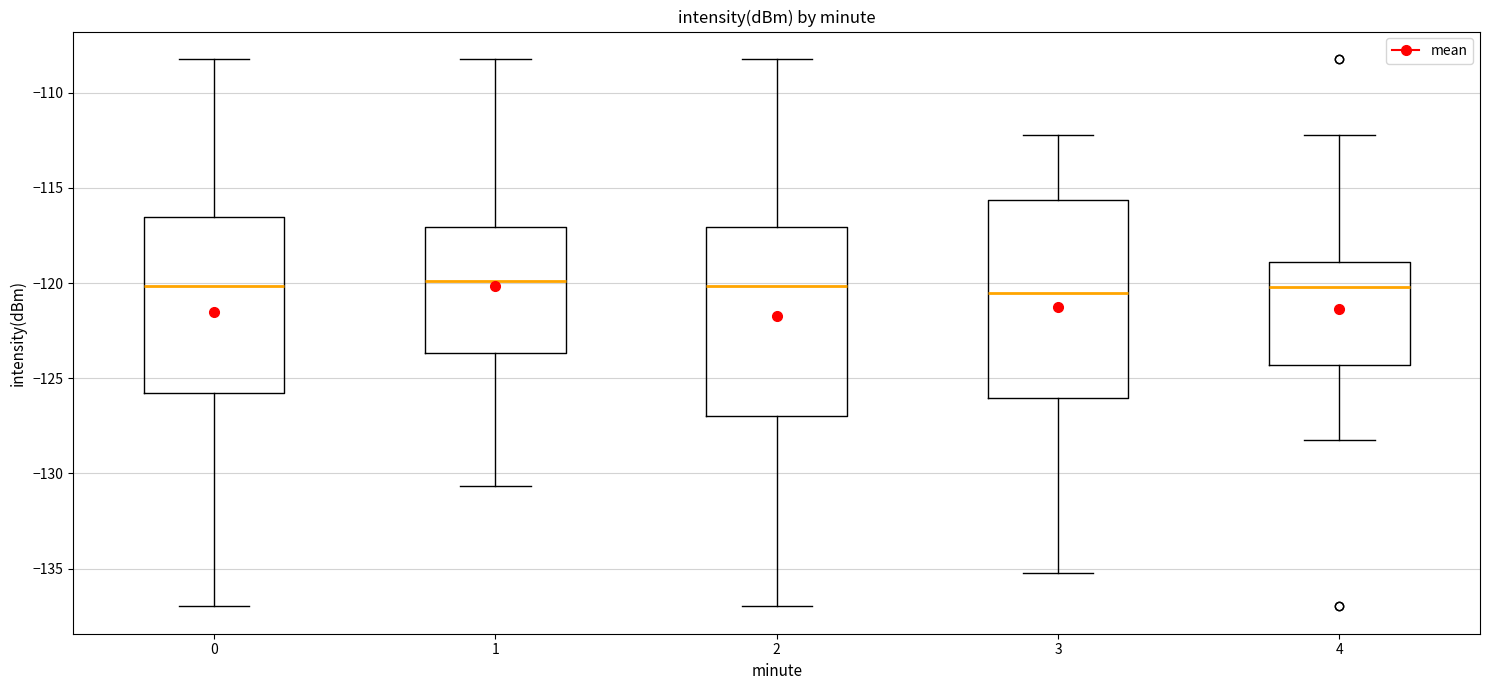

Where is the upper edge of the box at x = 2 on the y-axis? The values are not printed on the chart, so give them approximately, as read against the axis.

-117.0